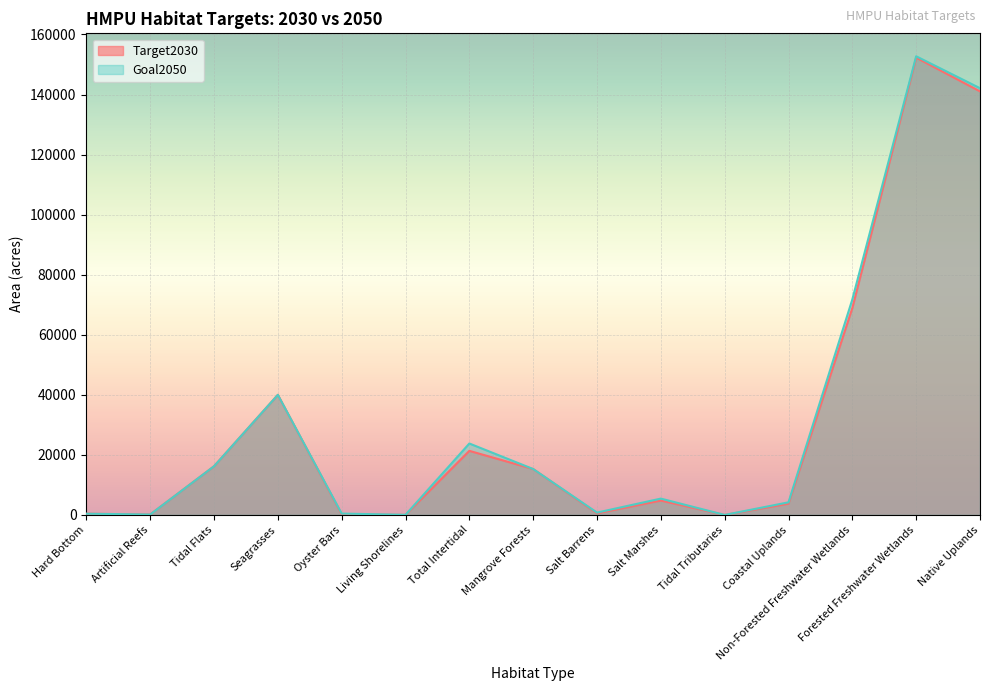

Reading right to left, transcribe all the data shown in this chart.

Target2030: Native Uplands=141050	Forested Freshwater Wetlands=152282	Non-Forested Freshwater Wetlands=68937	Coastal Uplands=3769	Tidal Tributaries=4	Salt Marshes=4807	Salt Barrens=546	Mangrove Forests=15300	Total Intertidal=21353	Living Shorelines=21	Oyster Bars=221	Seagrasses=40000	Tidal Flats=16220	Artificial Reefs=166	Hard Bottom=423
Goal2050: Native Uplands=142100	Forested Freshwater Wetlands=152732	Non-Forested Freshwater Wetlands=71787	Coastal Uplands=4219	Tidal Tributaries=18	Salt Marshes=5457	Salt Barrens=796	Mangrove Forests=15300	Total Intertidal=23803	Living Shorelines=56	Oyster Bars=471	Seagrasses=40000	Tidal Flats=16220	Artificial Reefs=166	Hard Bottom=423